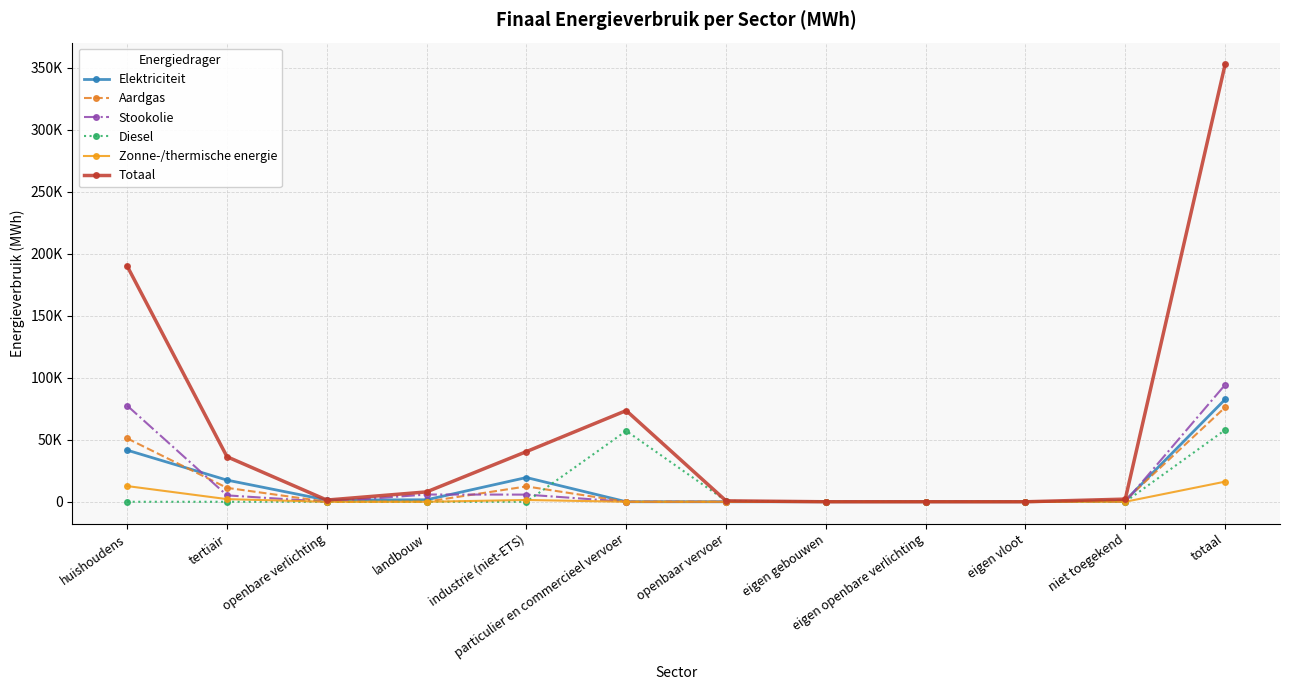

What are all the series names shown in the legend?

Elektriciteit, Aardgas, Stookolie, Diesel, Zonne-/thermische energie, Totaal